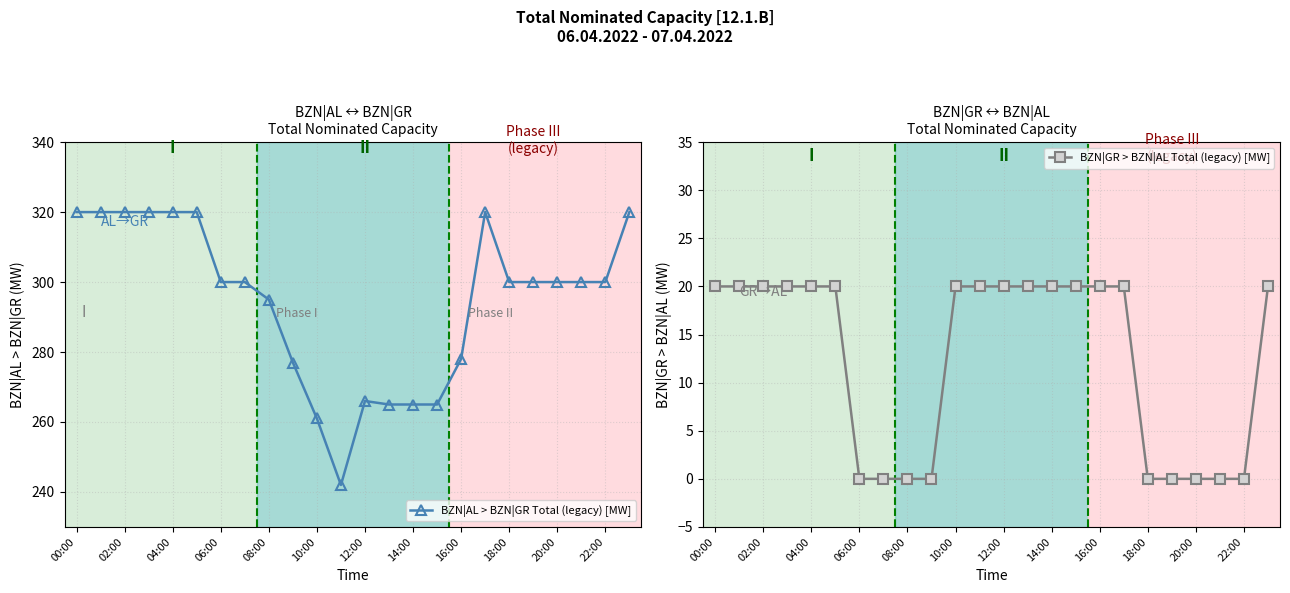

Count the number of categories in the chart.

24